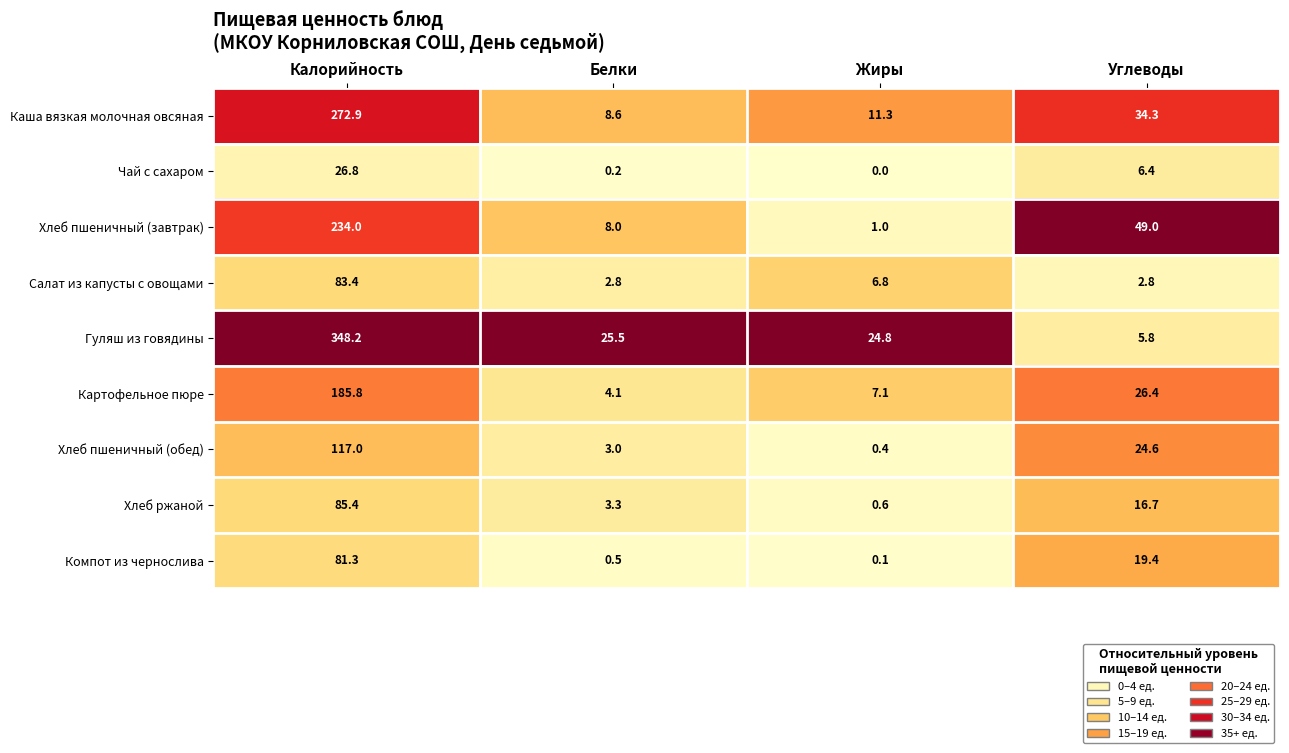

What is the total value across all series at Белки?

56.0